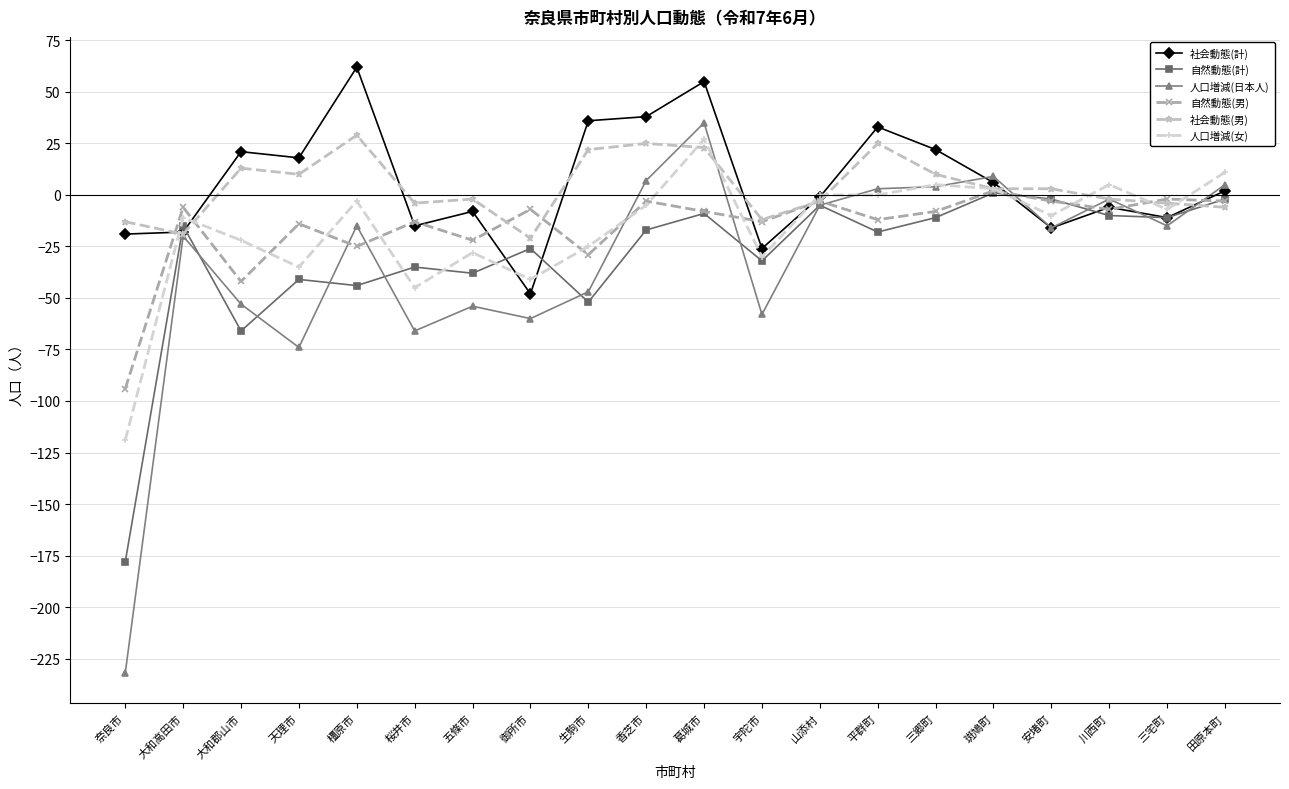

How many data points in 社会動態(男) are less than 3?

10